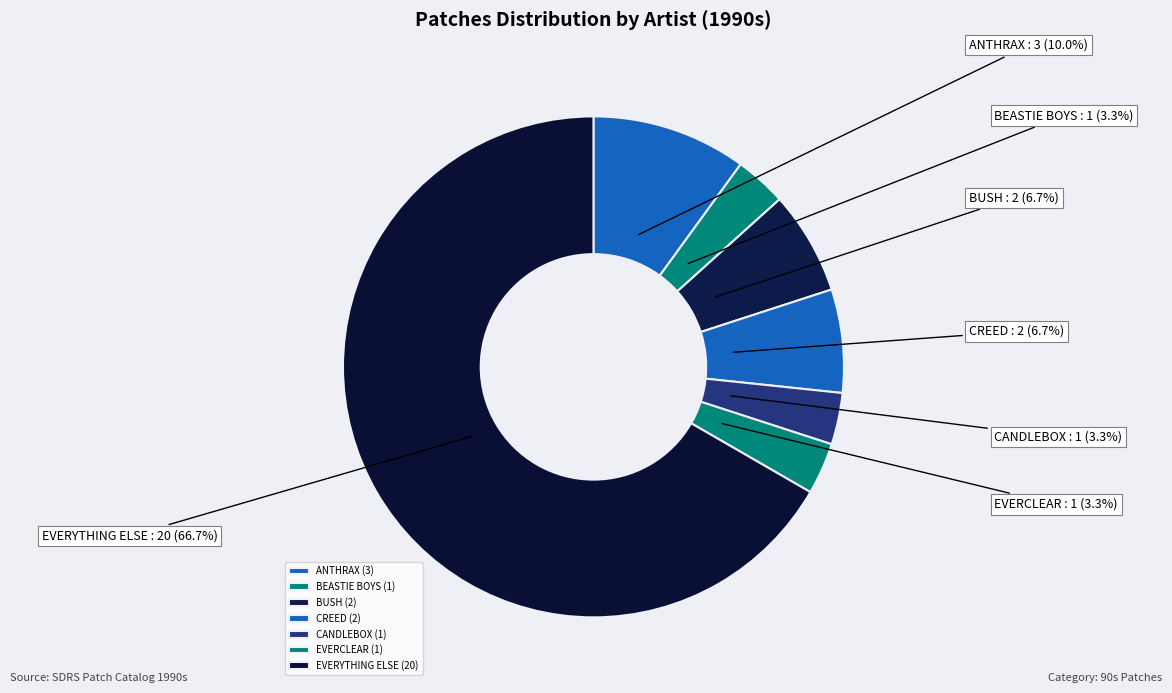

To the nearest percent, what portion does ANTHRAX represent?

10%